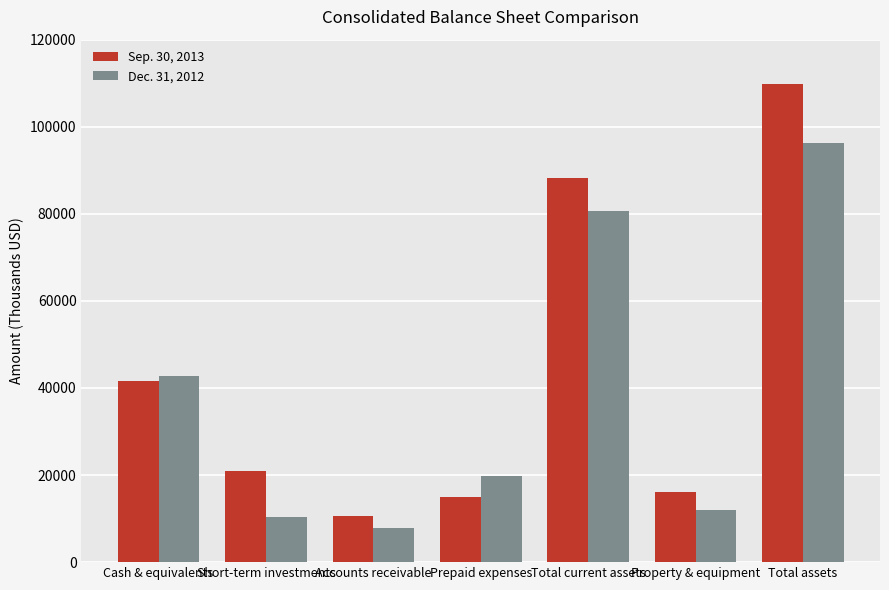

List the series in order of their peak value, lowest first.

Dec. 31, 2012, Sep. 30, 2013